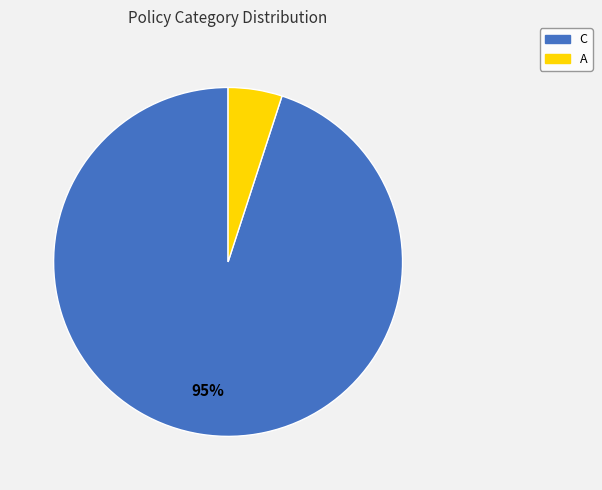

To the nearest percent, what is the average slice percentage?

50%